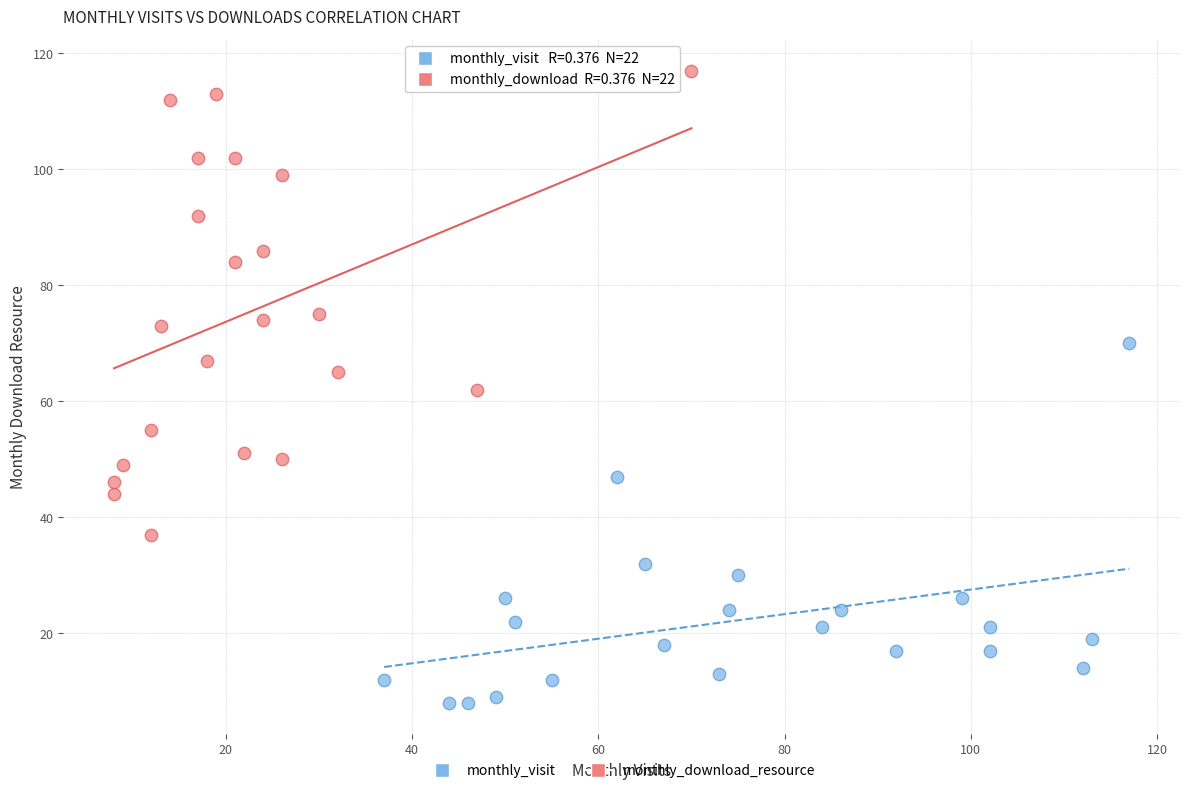

Which series reaches the maximum Y coordinate?

monthly_download_resource